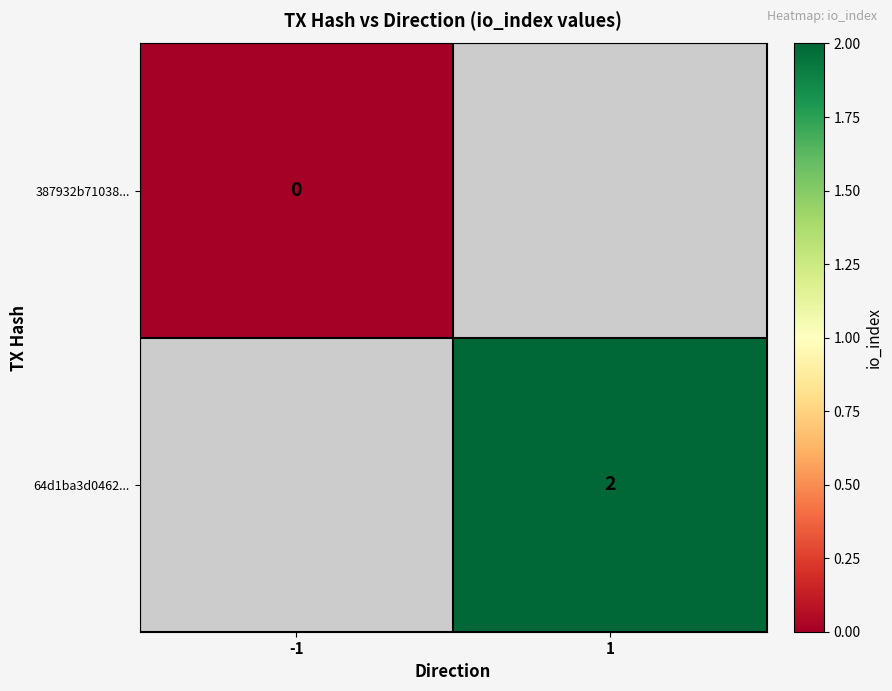

Is the value of 64d1ba3d0462... at 1 greater than the value of 387932b71038... at -1?

Yes